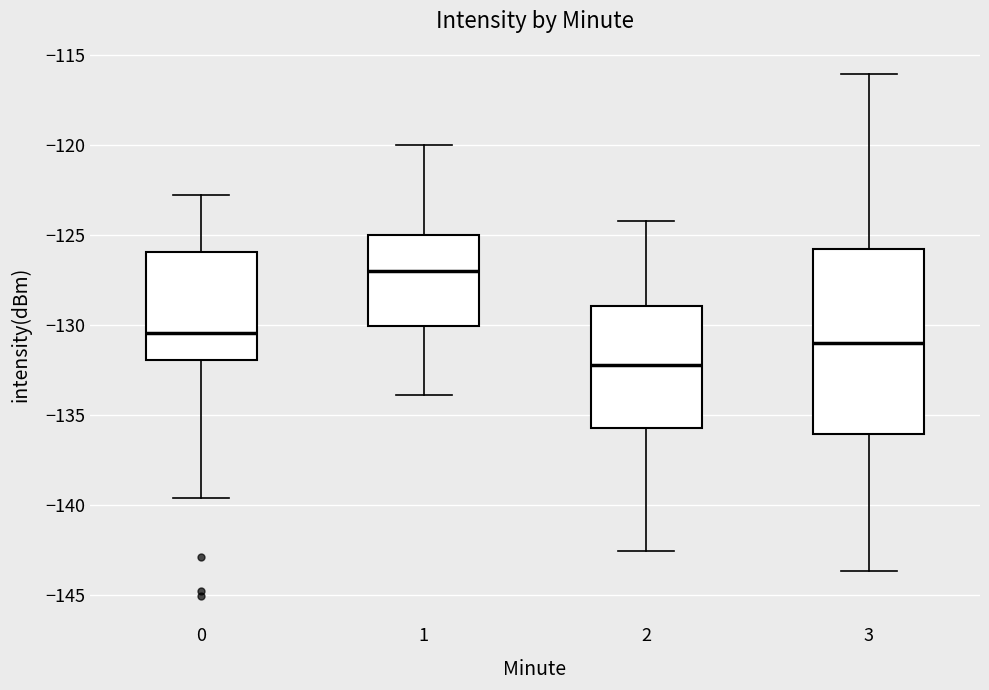

Where does the lower whisker of the box at x = 3 end on the y-axis? The values are not printed on the chart, so give them approximately, as read against the axis.

-143.5